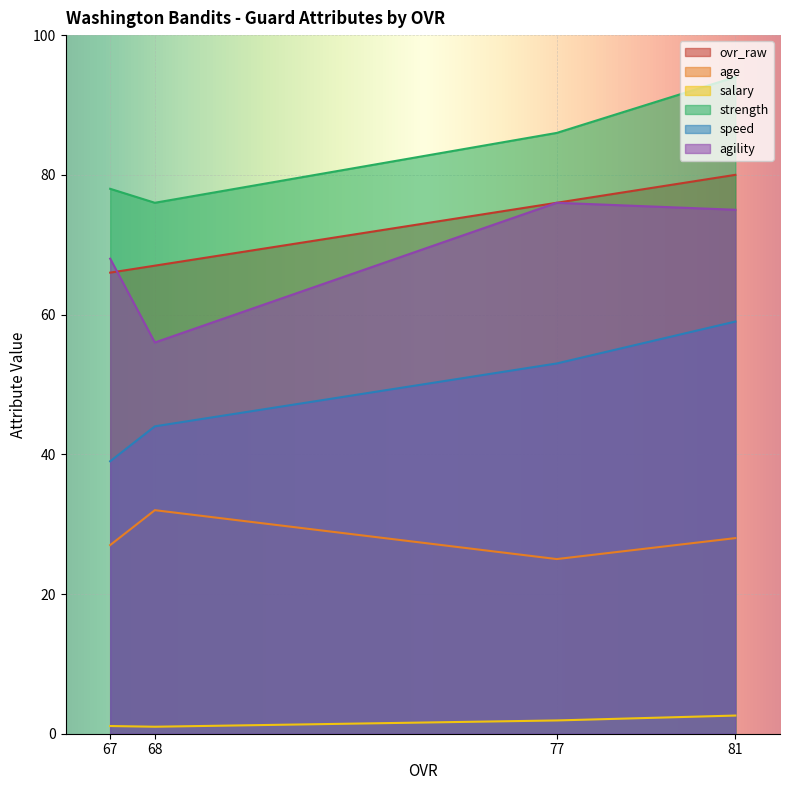

Between 68 and 67, which series saw the biggest shift?

agility